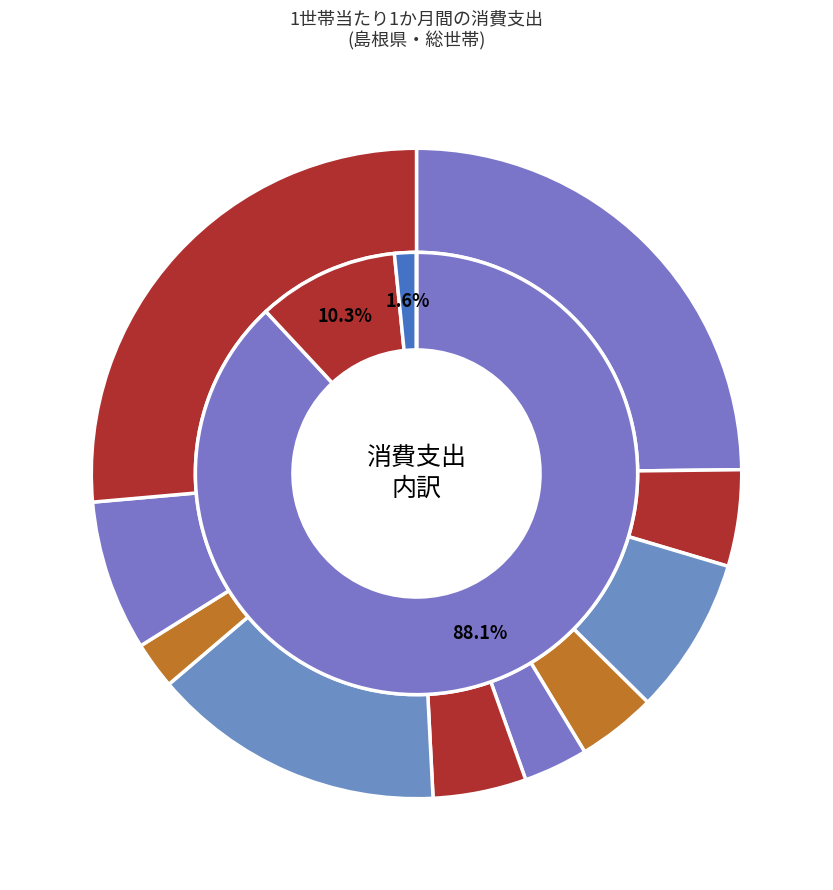

Approximately how many times larger is the value at 食料 compared to 交通・通信?

1.7